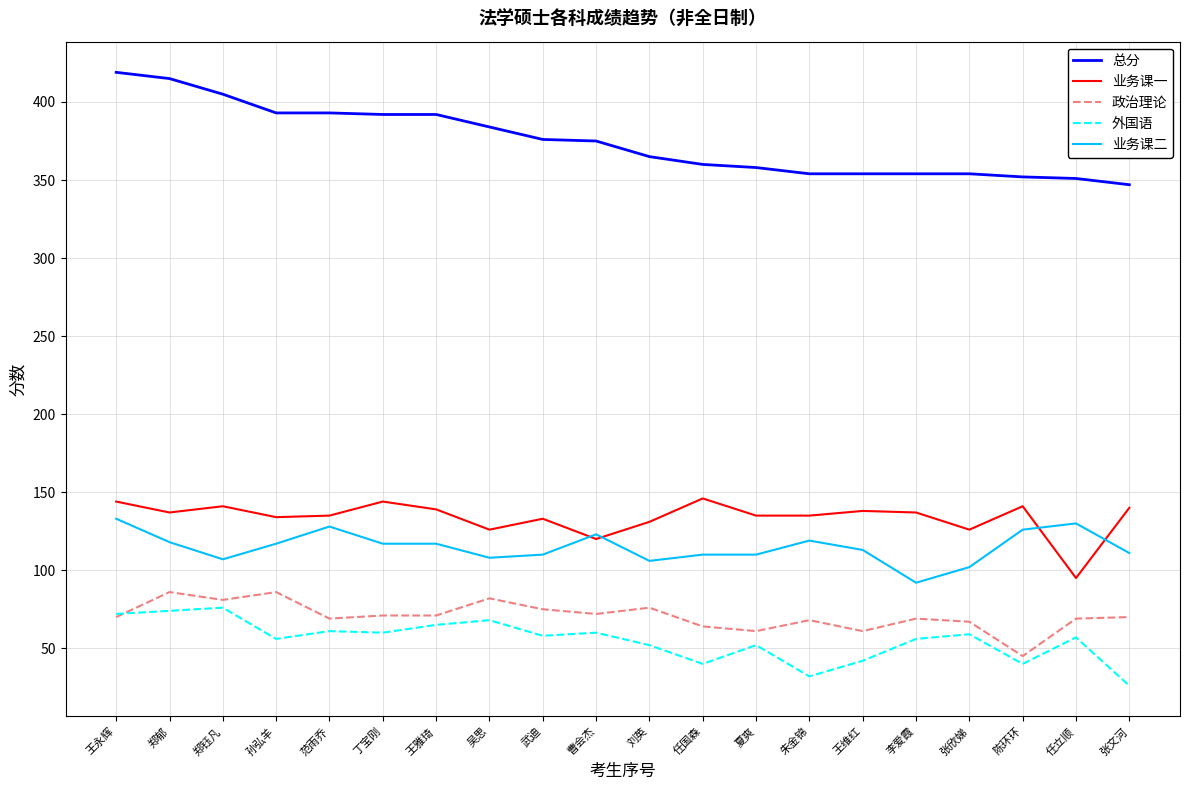

True or false: 业务课二 and 政治理论 intersect in this chart.

False